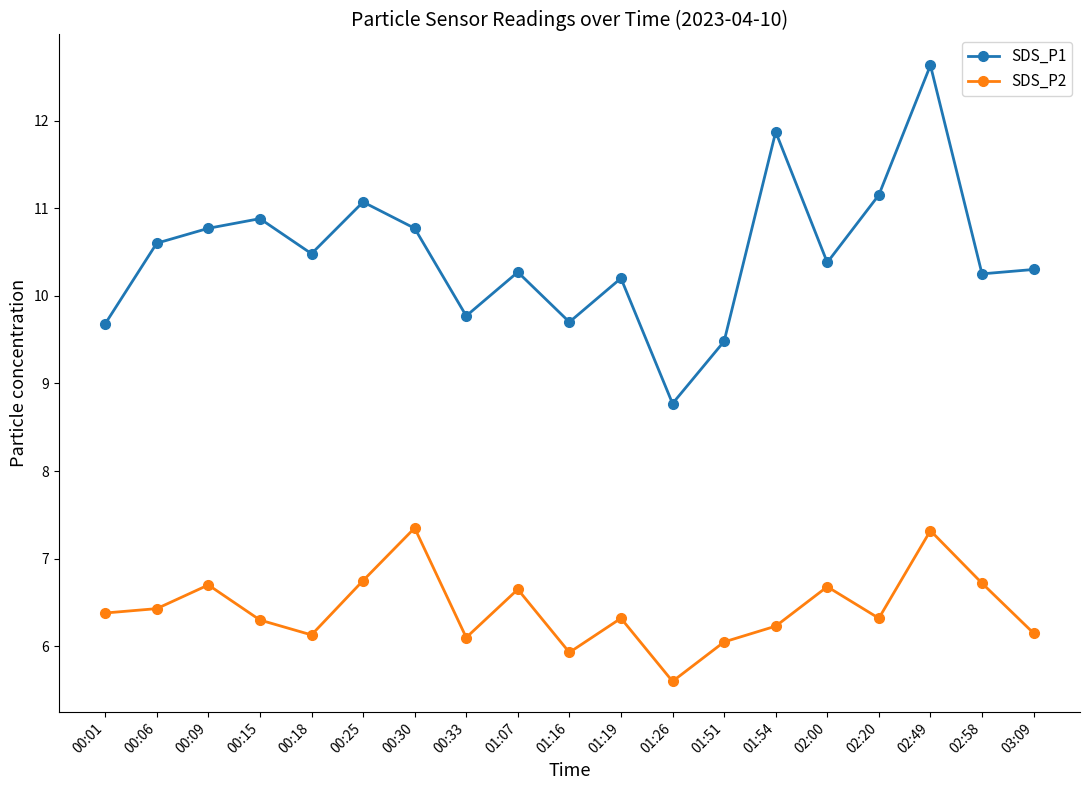

Does the chart have visible grid lines?

No